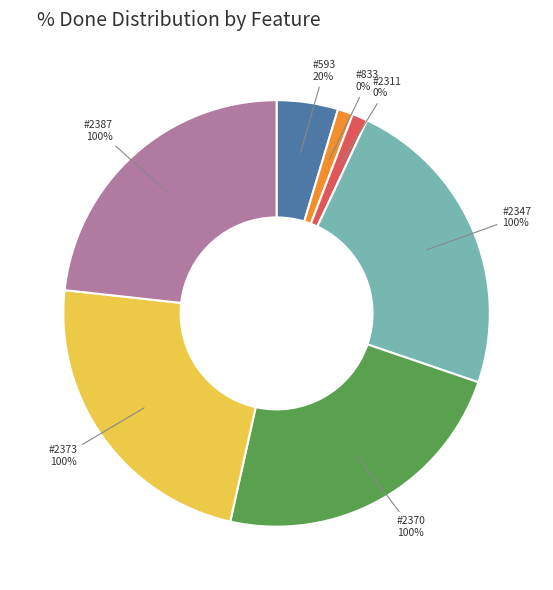

How many slices are in this pie chart?

7